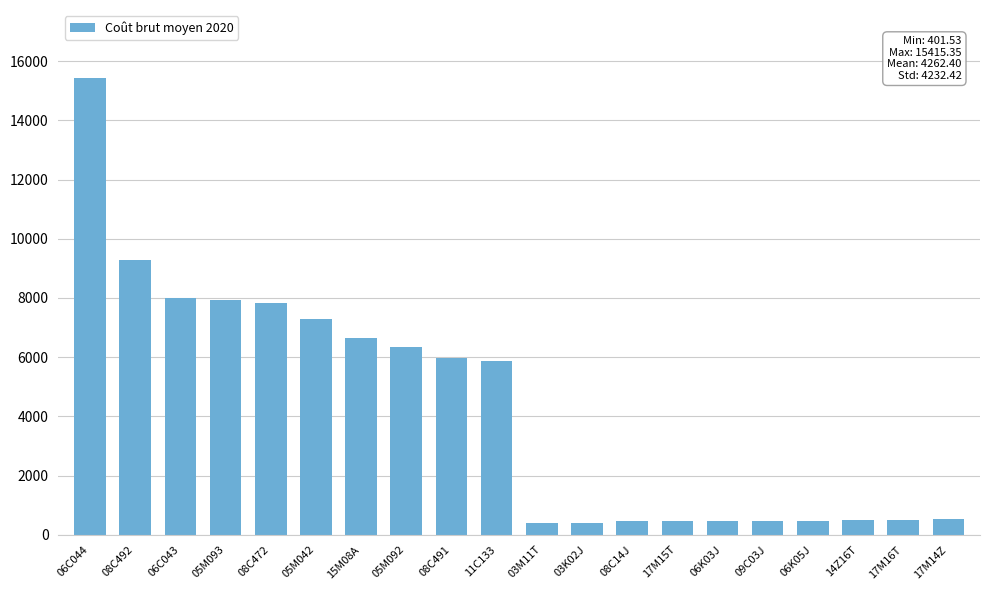

What is the average value?

4262.4